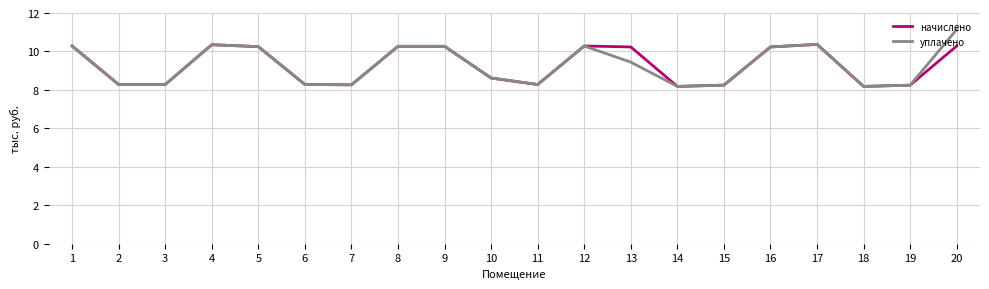

Rank the series by their maximum value, from highest to lowest.

уплачено, начислено